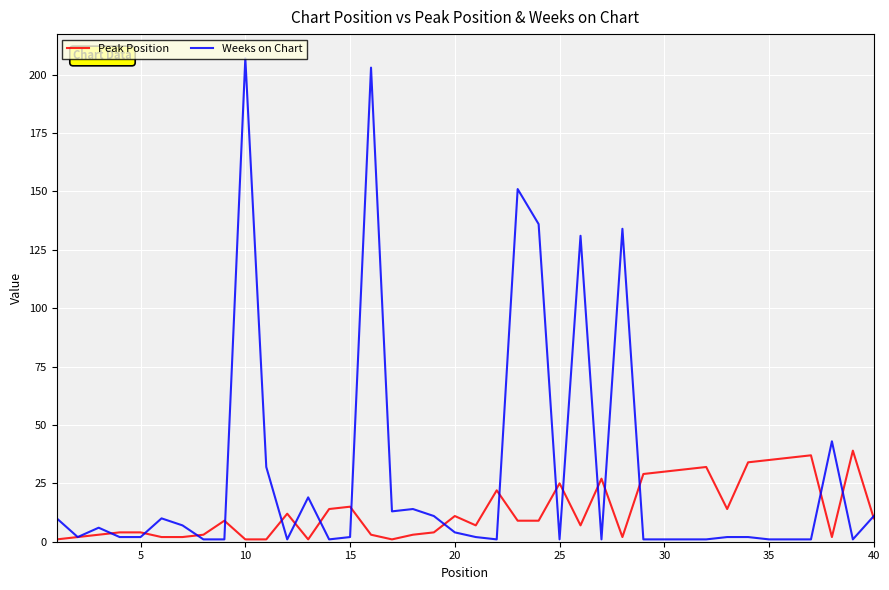

How many lines are shown in the chart?

2